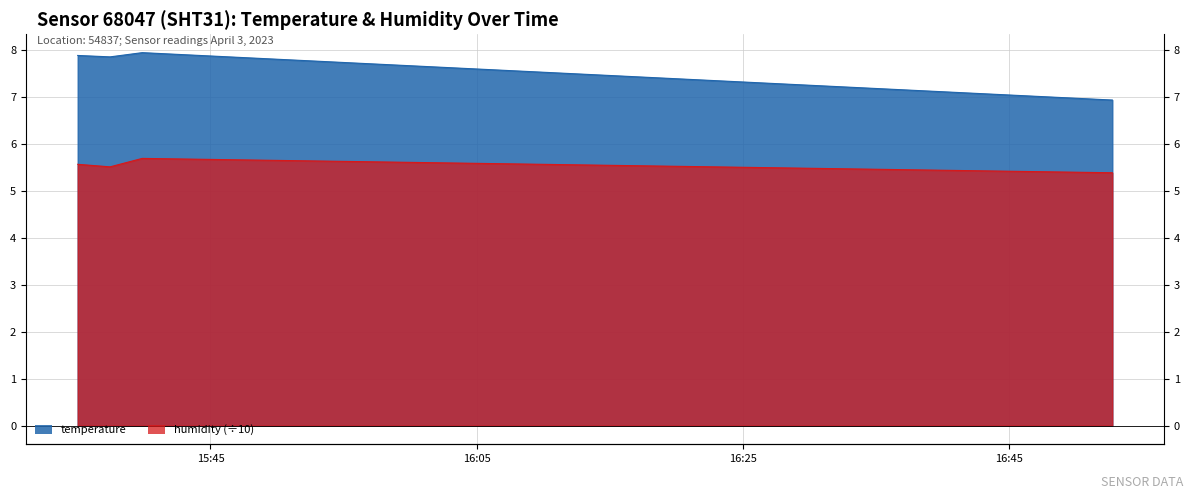

True or false: temperature has a value of 6.9 at 2023-04-03T16:52:48.

True